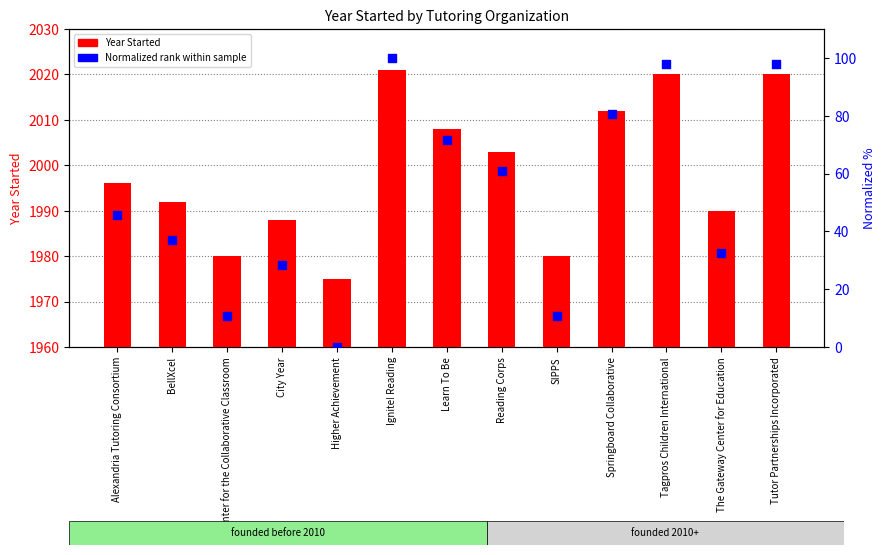

At how many categories does at least one series exceed 785?

13